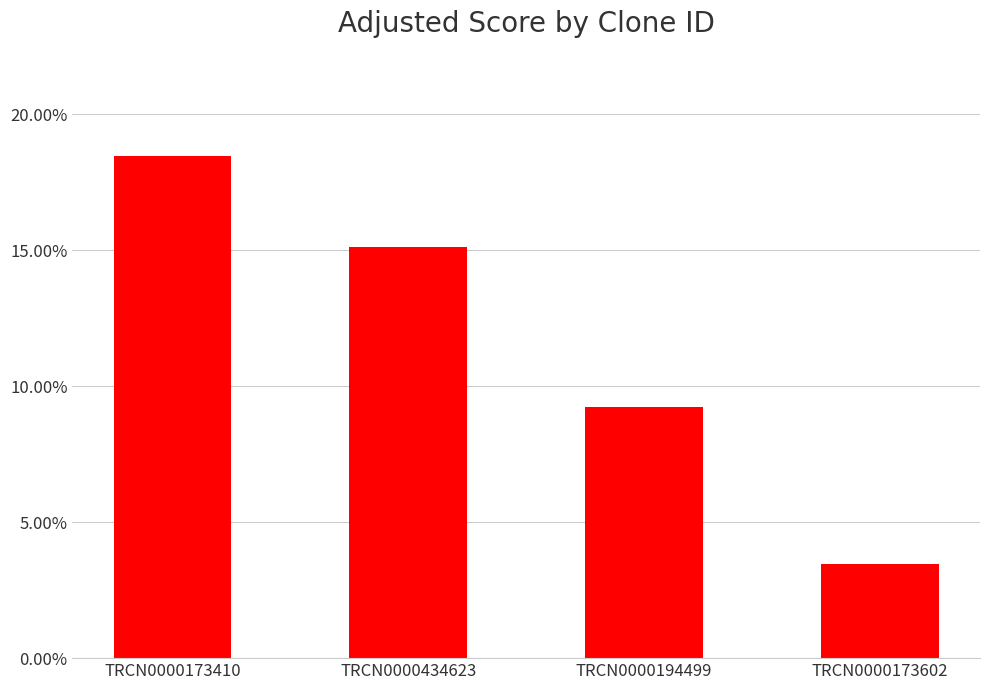

Which label corresponds to the largest value in the chart?

TRCN0000173410